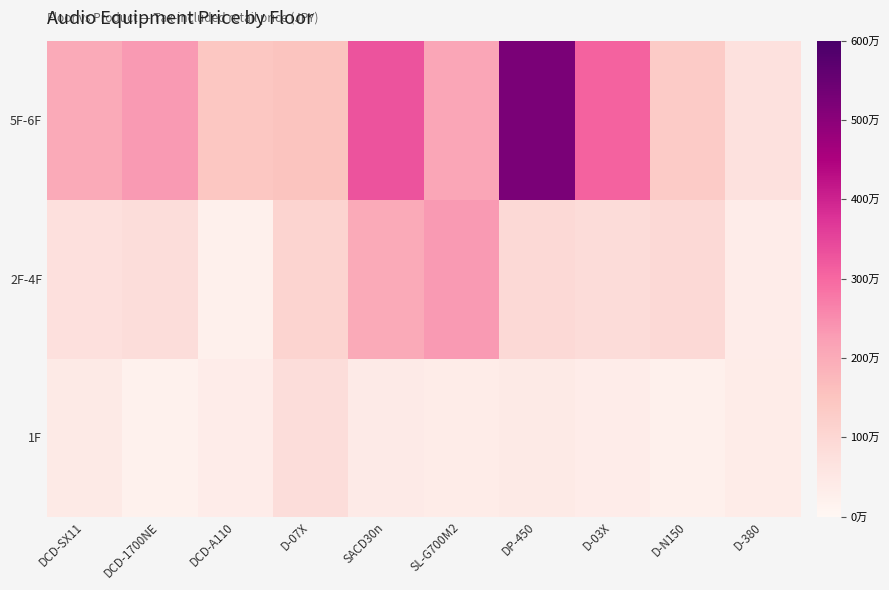

What is the greatest value displayed?

5236000